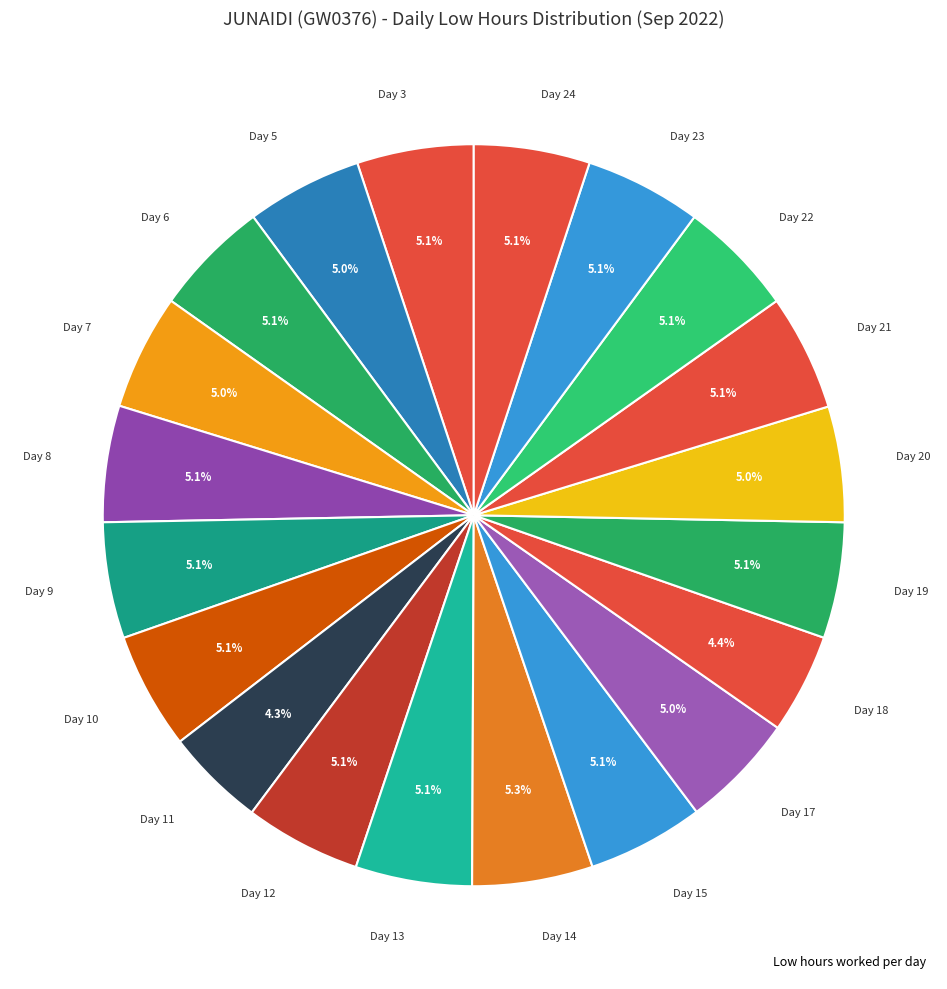

How many segments does this pie chart have?

20